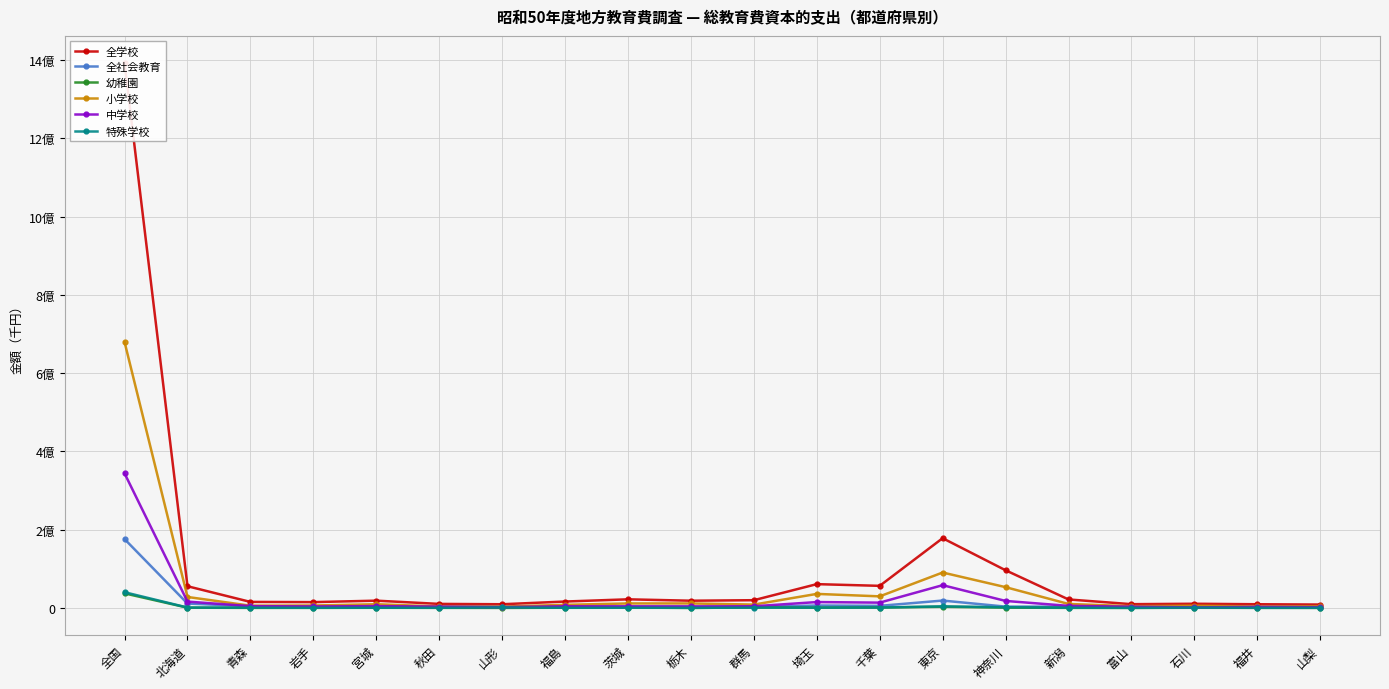

What is the lowest value of the 全学校 series?

8599032